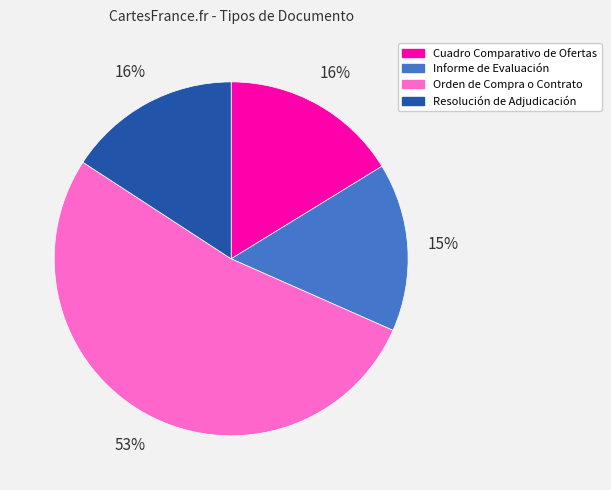

Between Informe de Evaluación and Orden de Compra o Contrato, which is larger?

Orden de Compra o Contrato